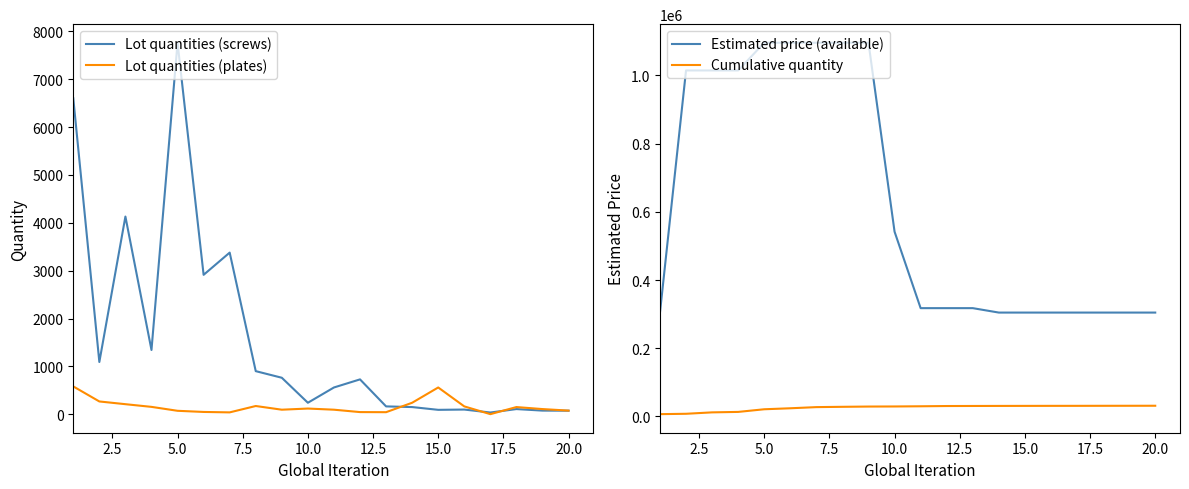

What is the minimum value shown in the chart?

5